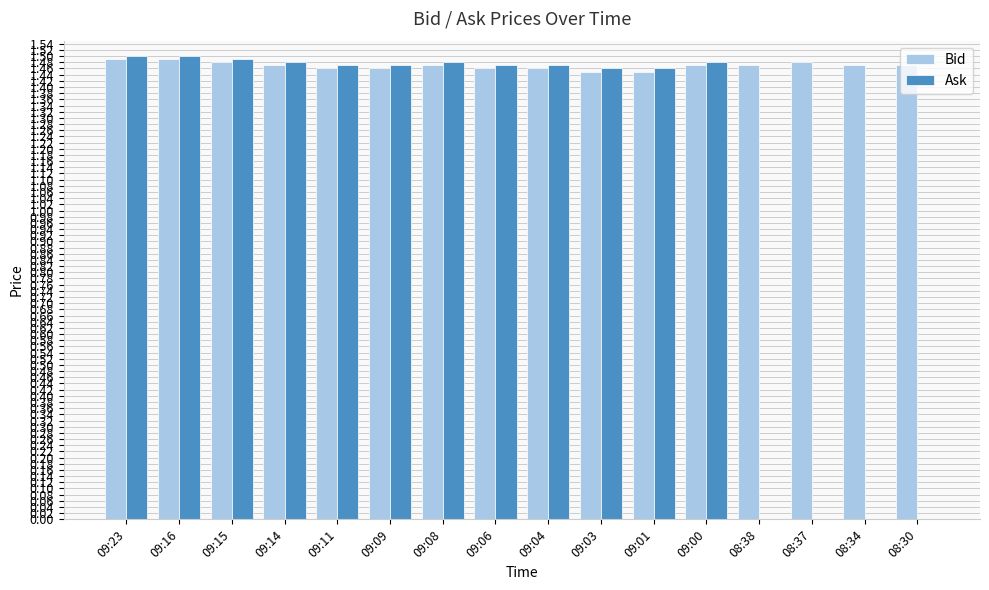

True or false: Bid has a value of 1.5 at 08:34.

True